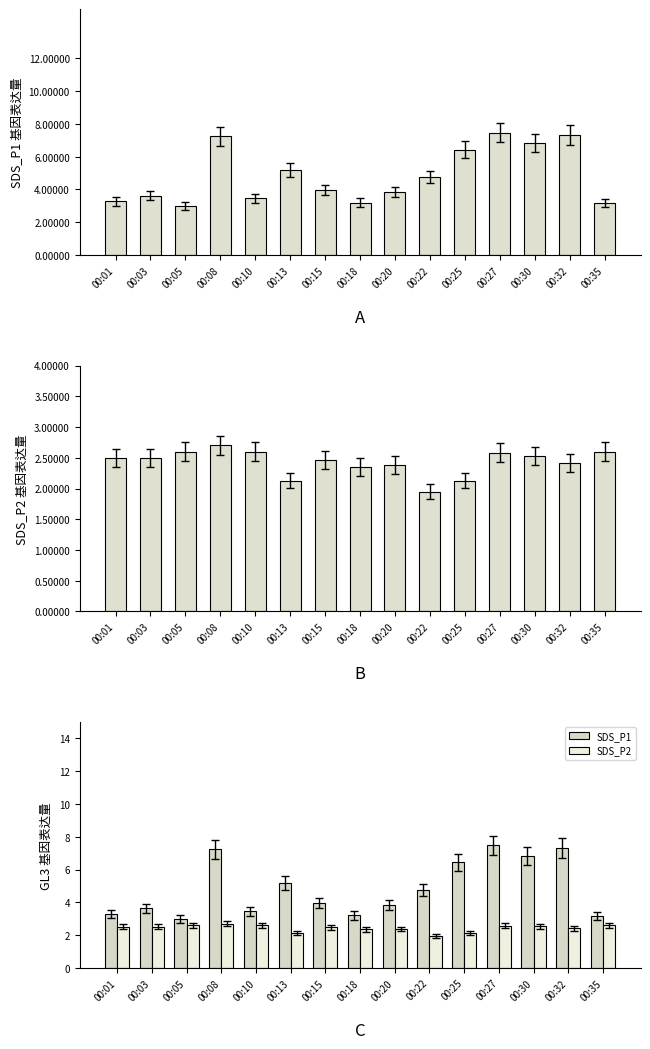

The SDS_P1 series shows 2.5 at 00:27. True or false?

False